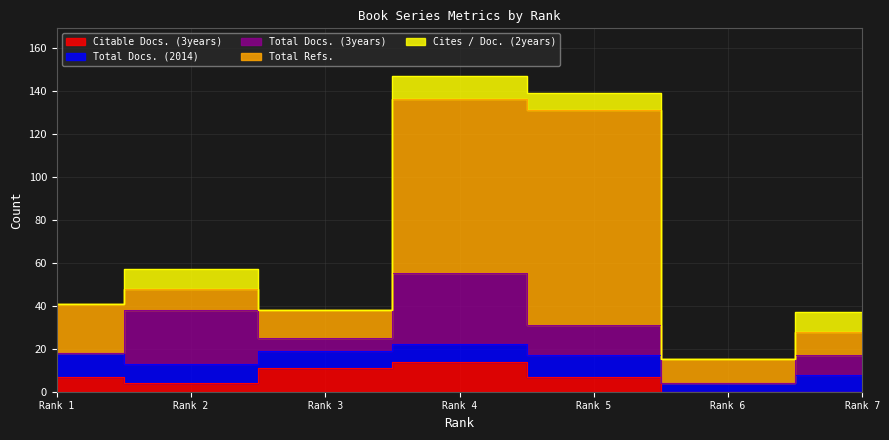

Count the number of data series in this chart.

5